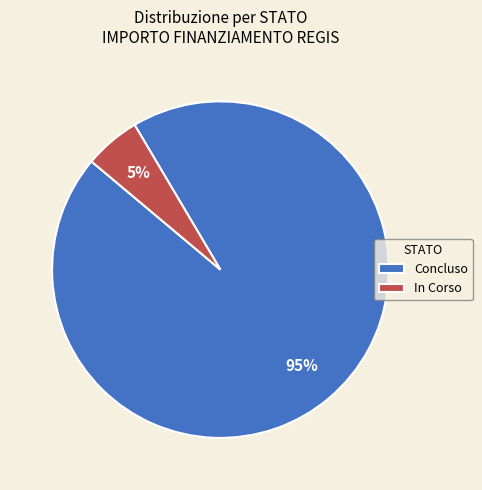

Rank the categories by value from highest to lowest.

Concluso, In Corso